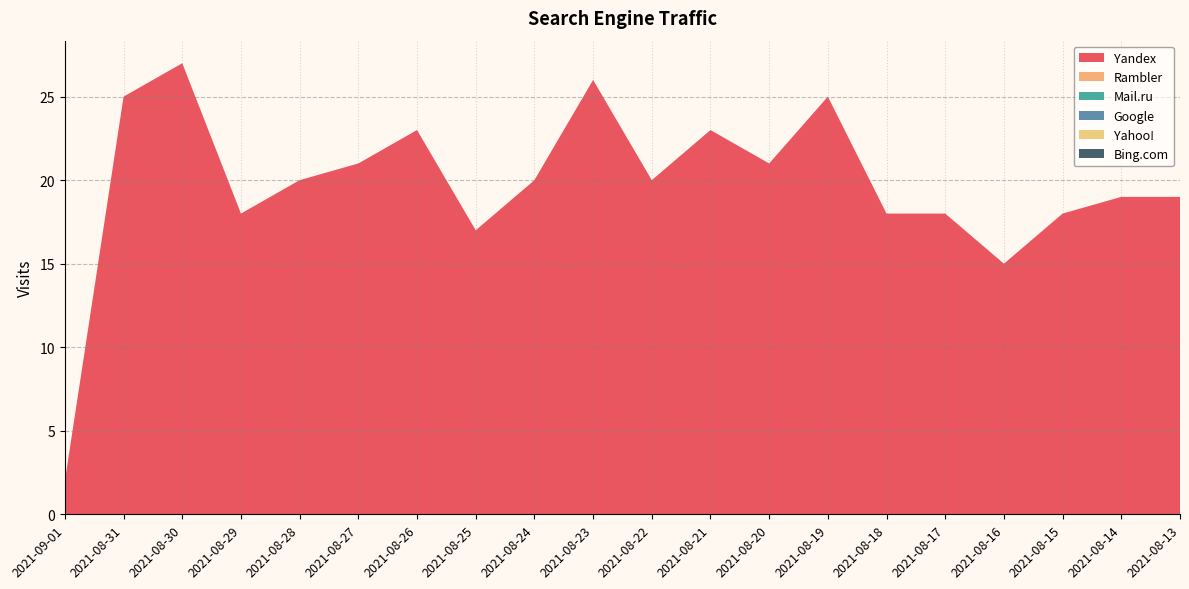

Reading left to right, what are all the values shown in this chart?

Yandex: 2021-09-01=2	2021-08-31=25	2021-08-30=27	2021-08-29=18	2021-08-28=20	2021-08-27=21	2021-08-26=23	2021-08-25=17	2021-08-24=20	2021-08-23=26	2021-08-22=20	2021-08-21=23	2021-08-20=21	2021-08-19=25	2021-08-18=18	2021-08-17=18	2021-08-16=15	2021-08-15=18	2021-08-14=19	2021-08-13=19
Rambler: 2021-09-01=0	2021-08-31=0	2021-08-30=0	2021-08-29=0	2021-08-28=0	2021-08-27=0	2021-08-26=0	2021-08-25=0	2021-08-24=0	2021-08-23=0	2021-08-22=0	2021-08-21=0	2021-08-20=0	2021-08-19=0	2021-08-18=0	2021-08-17=0	2021-08-16=0	2021-08-15=0	2021-08-14=0	2021-08-13=0
Mail.ru: 2021-09-01=0	2021-08-31=0	2021-08-30=0	2021-08-29=0	2021-08-28=0	2021-08-27=0	2021-08-26=0	2021-08-25=0	2021-08-24=0	2021-08-23=0	2021-08-22=0	2021-08-21=0	2021-08-20=0	2021-08-19=0	2021-08-18=0	2021-08-17=0	2021-08-16=0	2021-08-15=0	2021-08-14=0	2021-08-13=0
Google: 2021-09-01=0	2021-08-31=0	2021-08-30=0	2021-08-29=0	2021-08-28=0	2021-08-27=0	2021-08-26=0	2021-08-25=0	2021-08-24=0	2021-08-23=0	2021-08-22=0	2021-08-21=0	2021-08-20=0	2021-08-19=0	2021-08-18=0	2021-08-17=0	2021-08-16=0	2021-08-15=0	2021-08-14=0	2021-08-13=0
Yahoo!: 2021-09-01=0	2021-08-31=0	2021-08-30=0	2021-08-29=0	2021-08-28=0	2021-08-27=0	2021-08-26=0	2021-08-25=0	2021-08-24=0	2021-08-23=0	2021-08-22=0	2021-08-21=0	2021-08-20=0	2021-08-19=0	2021-08-18=0	2021-08-17=0	2021-08-16=0	2021-08-15=0	2021-08-14=0	2021-08-13=0
Bing.com: 2021-09-01=0	2021-08-31=0	2021-08-30=0	2021-08-29=0	2021-08-28=0	2021-08-27=0	2021-08-26=0	2021-08-25=0	2021-08-24=0	2021-08-23=0	2021-08-22=0	2021-08-21=0	2021-08-20=0	2021-08-19=0	2021-08-18=0	2021-08-17=0	2021-08-16=0	2021-08-15=0	2021-08-14=0	2021-08-13=0